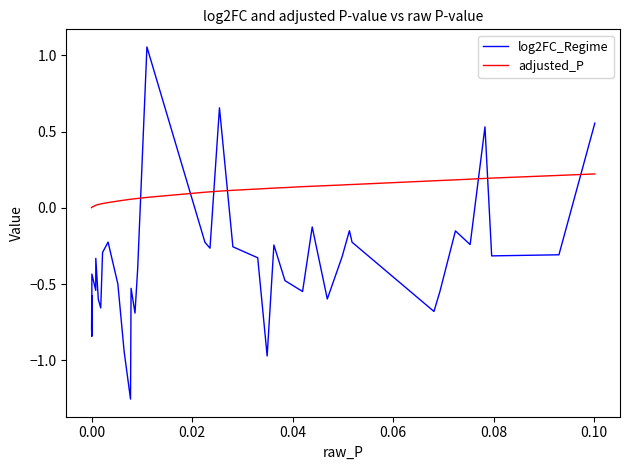

Which series has the largest total across all categories?

adjusted_P